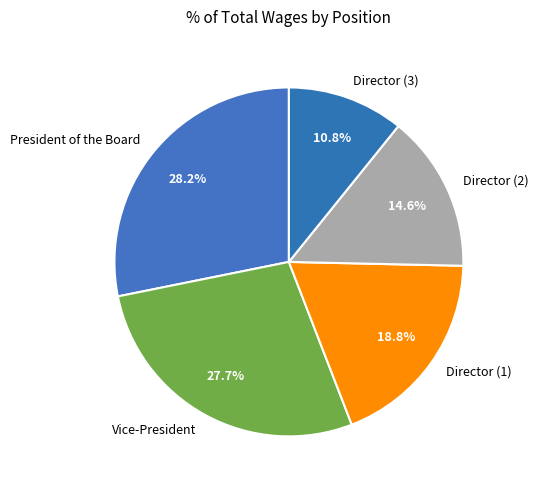

To the nearest percent, what is the difference between the largest and smallest slice percentages?

17%